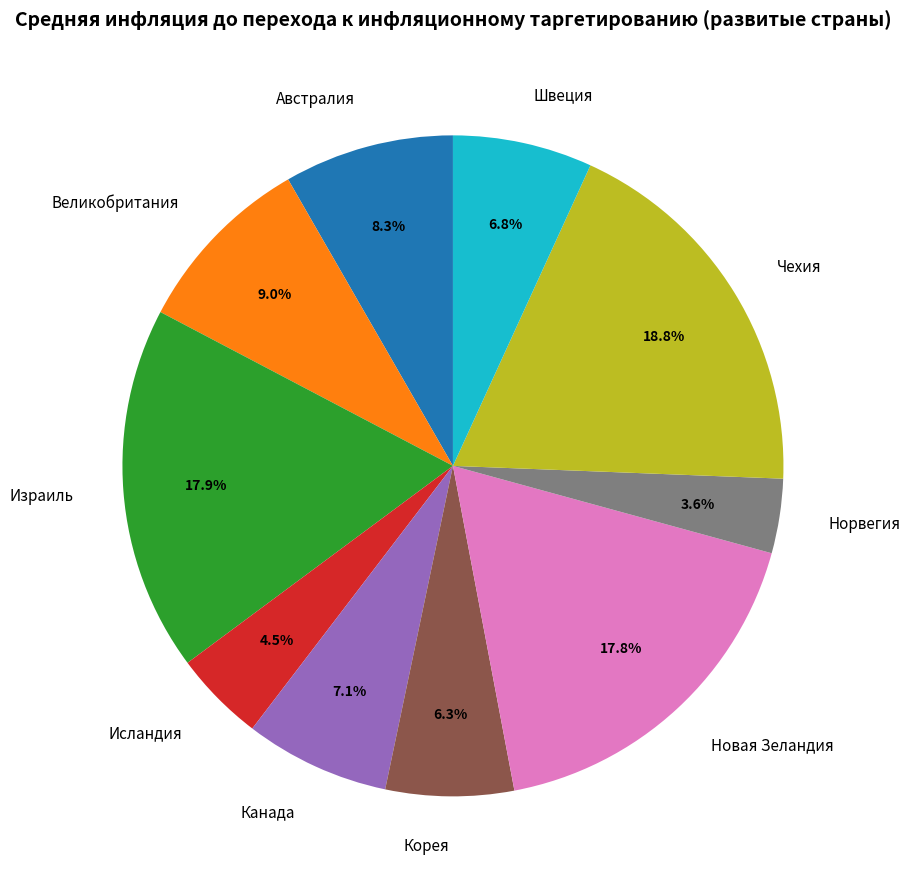

How many segments does this pie chart have?

10